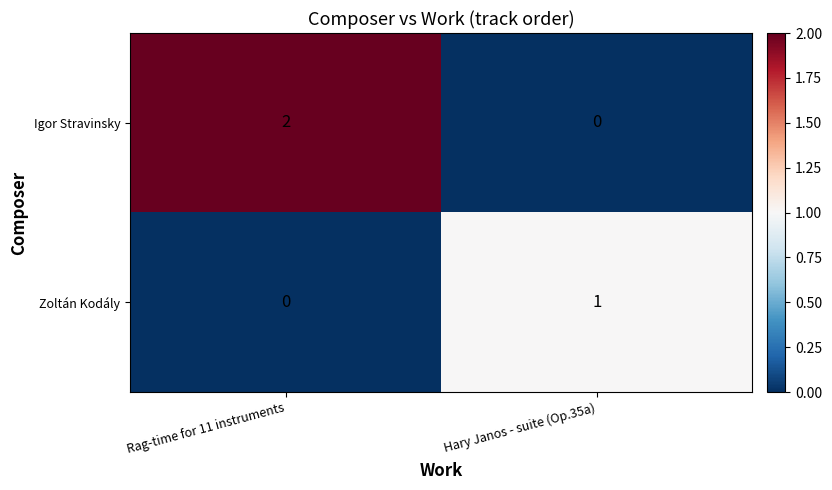

Rank the categories by Igor Stravinsky value from highest to lowest.

Rag-time for 11 instruments, Hary Janos - suite (Op.35a)